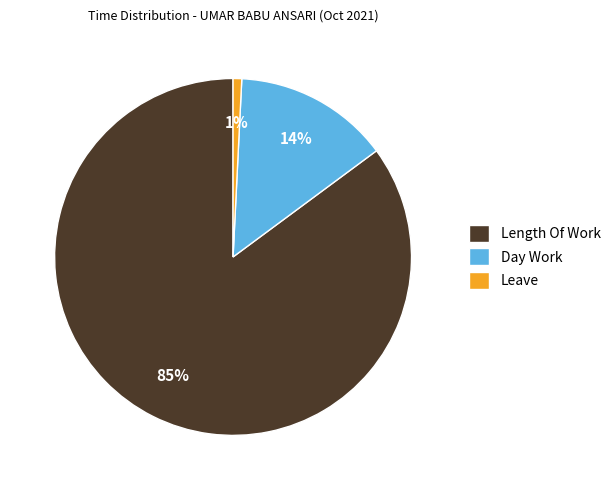

Between Leave and Length Of Work, which is larger?

Length Of Work